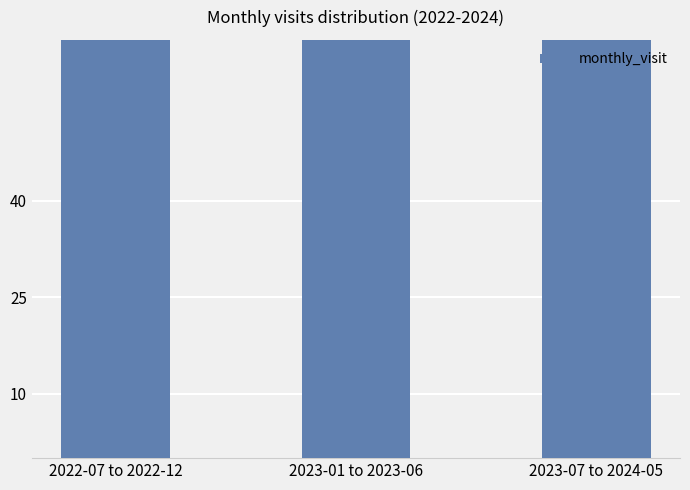

What is the smallest value displayed?

152